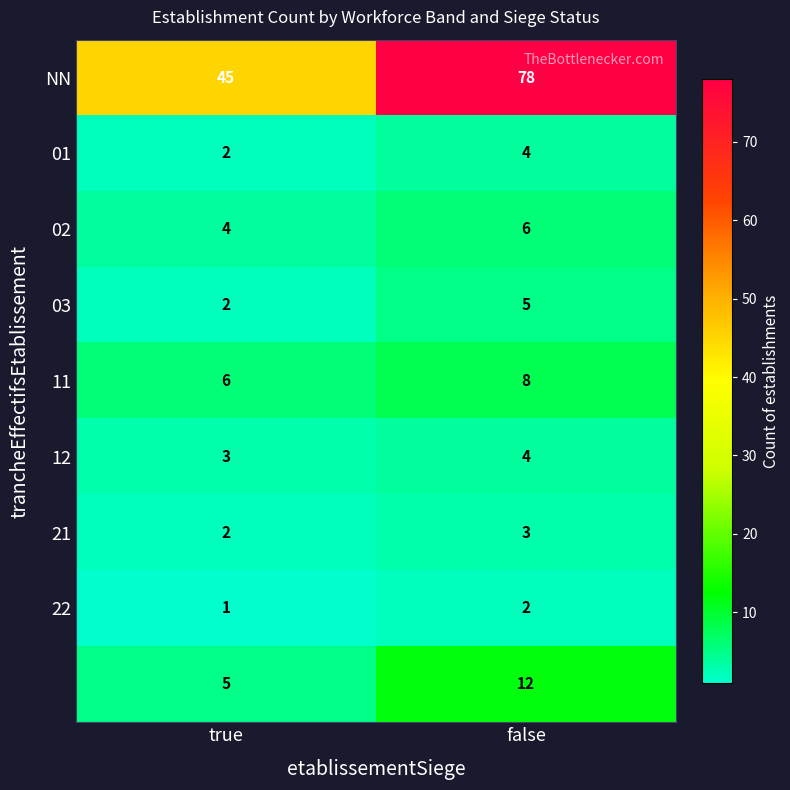

At which category is the sum across all series the highest?

false